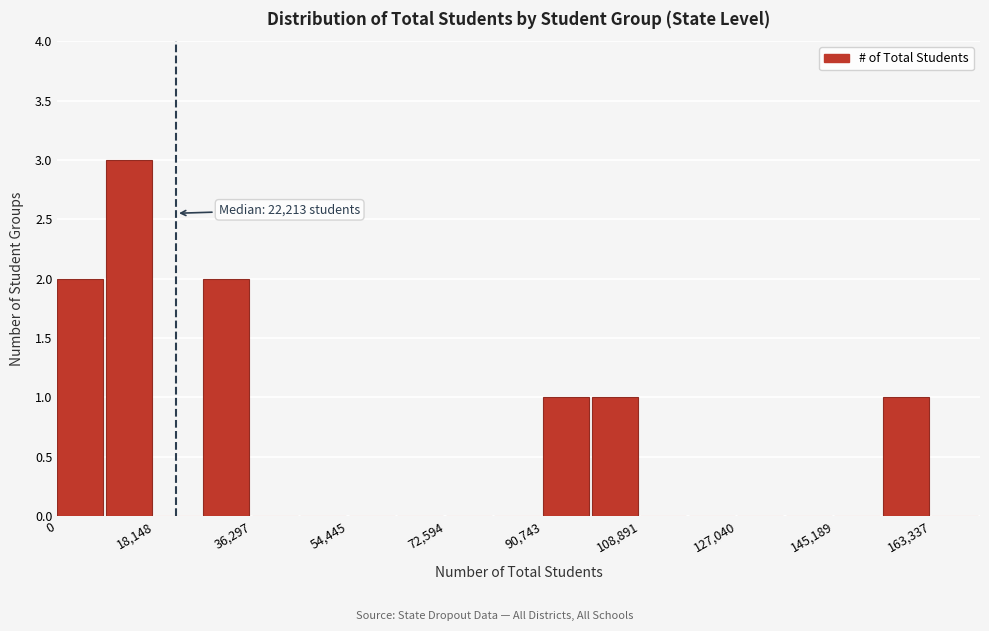

Over which range of the x-axis is the bar tallest?

10000 to 18000